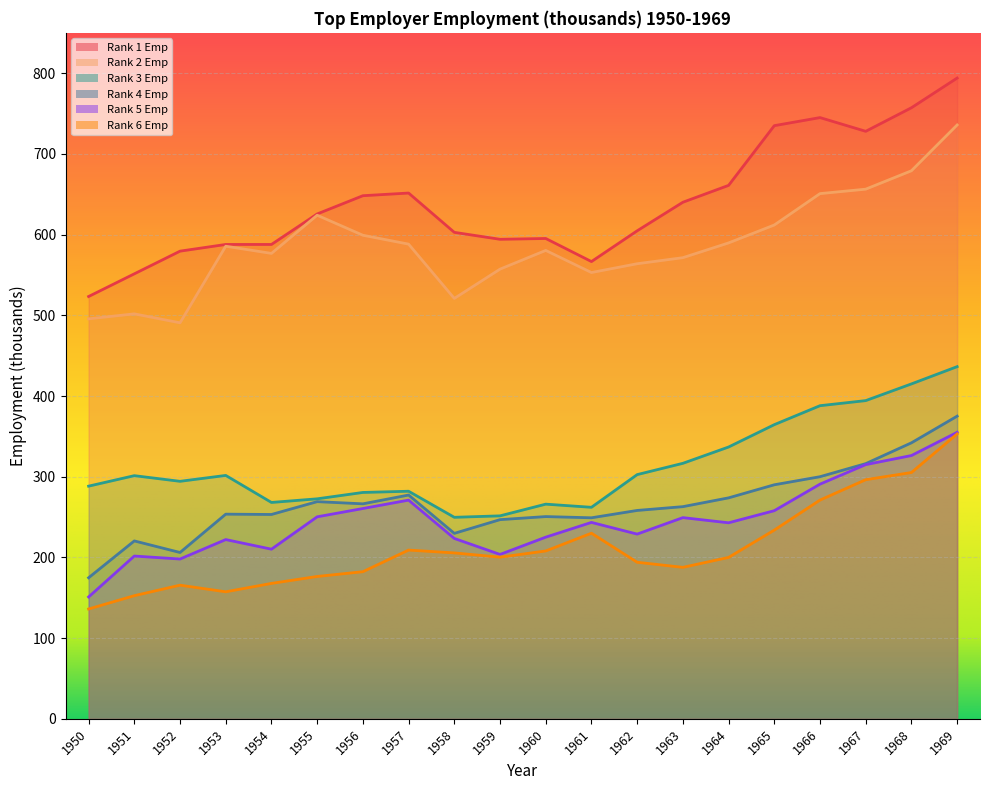

Where does the Rank 5 Emp series first go above 243?

1955